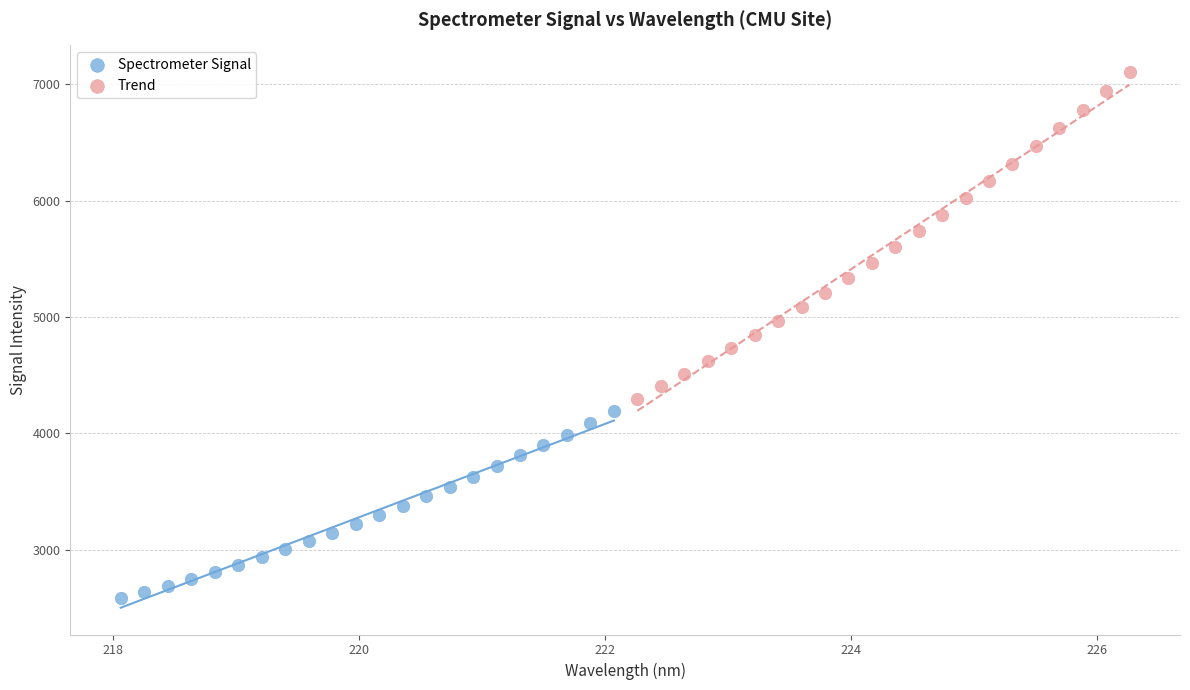

Which series has the largest Y range (max minus min)?

Trend